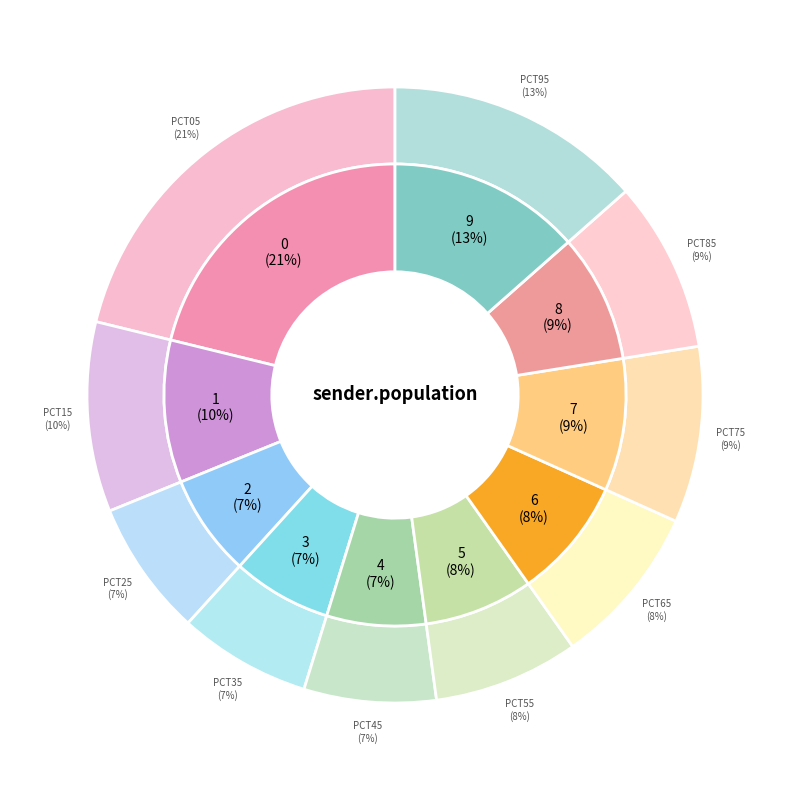

Is pct95 the majority of the pie?

No